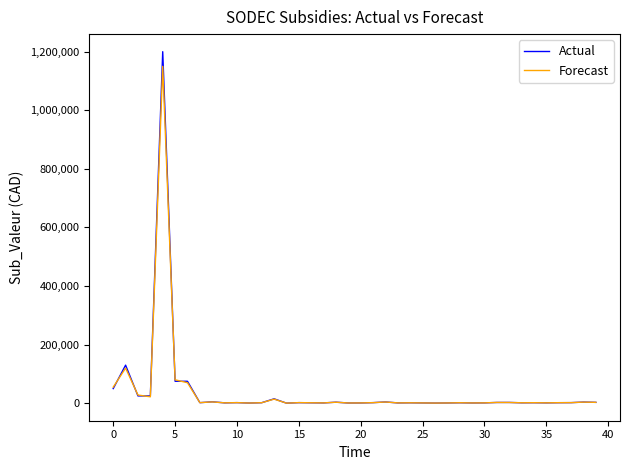

Which series has the largest range (max minus min)?

Actual